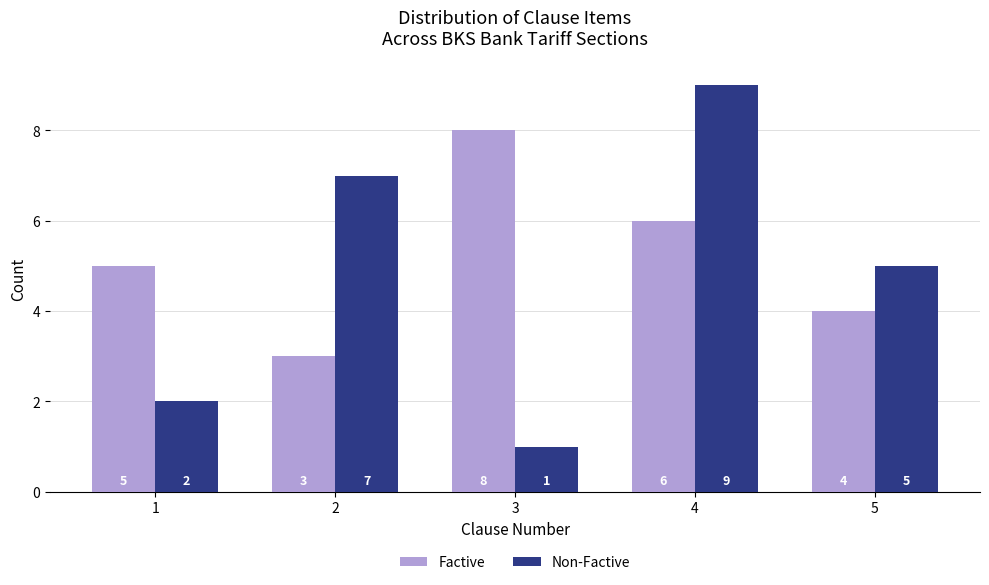

How many data points in Non-Factive are less than 5?

2